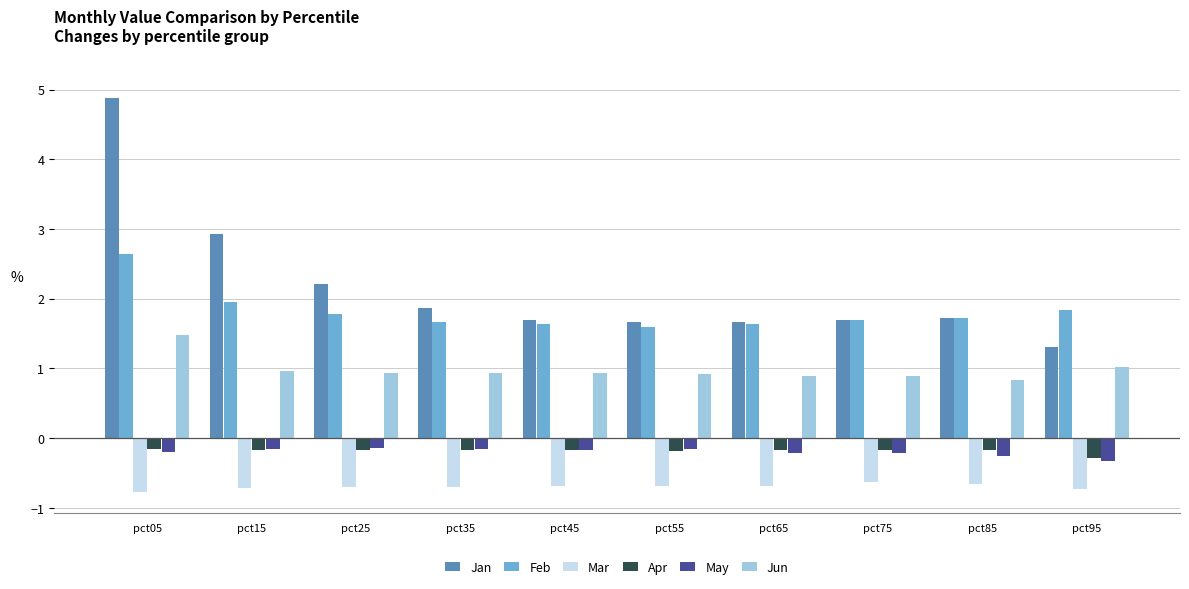

What is the total value across all series at pct75?

3.3